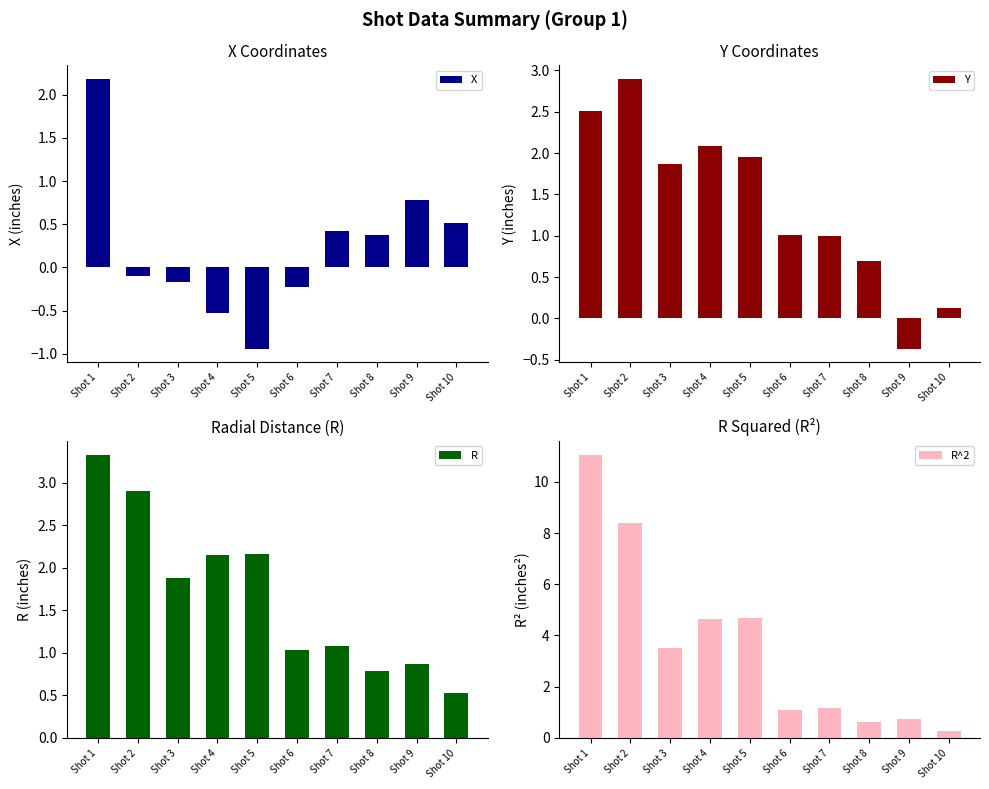

Which category has the lowest value in the X series?

Shot 5